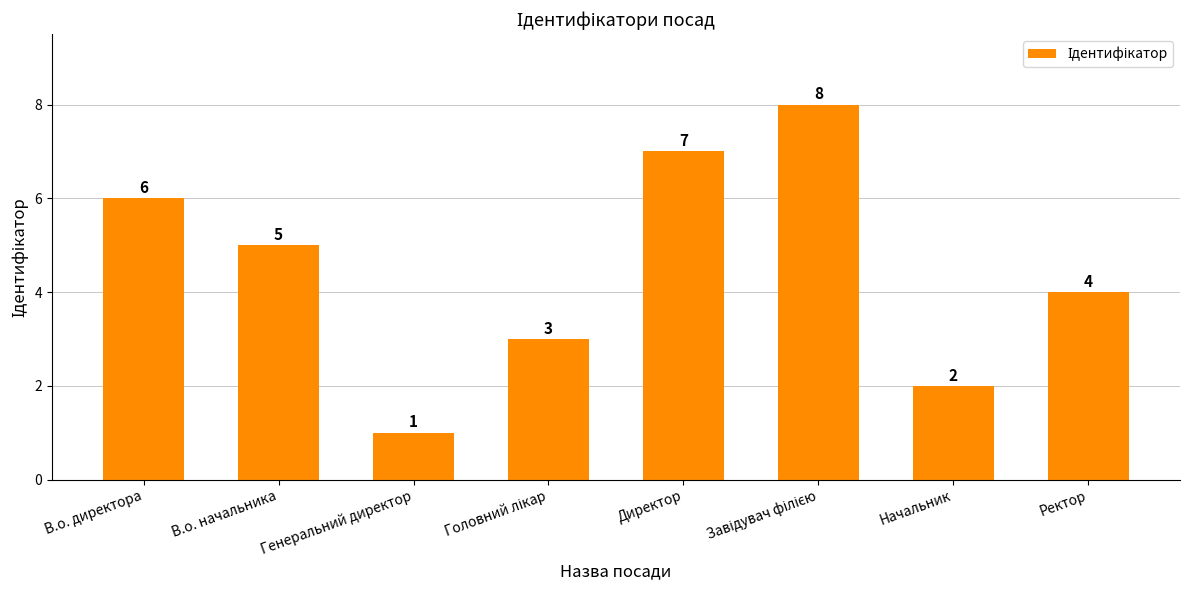

How many values are below 5?

4